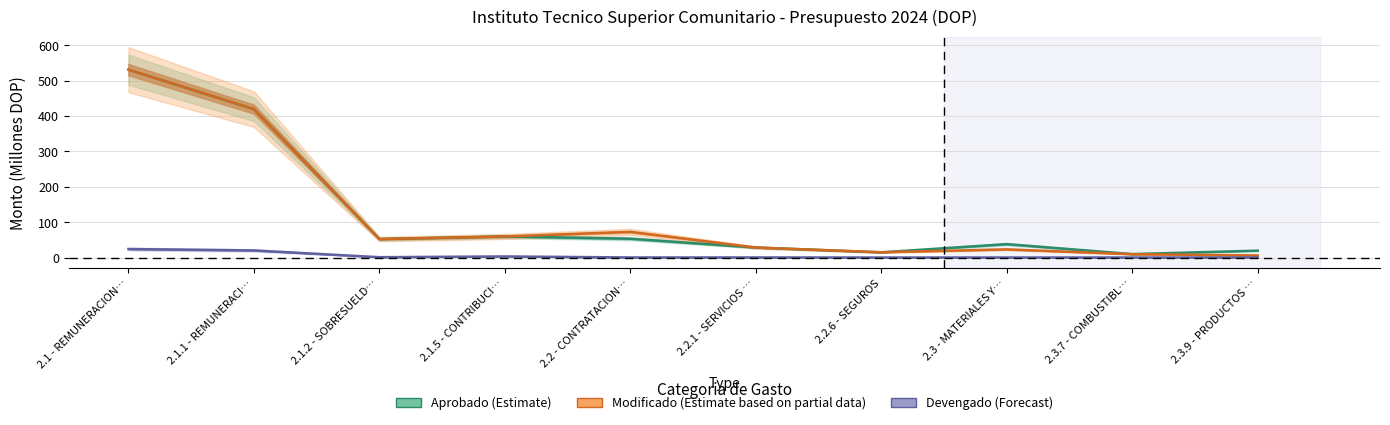

True or false: Aprobado and Modificado intersect in this chart.

True